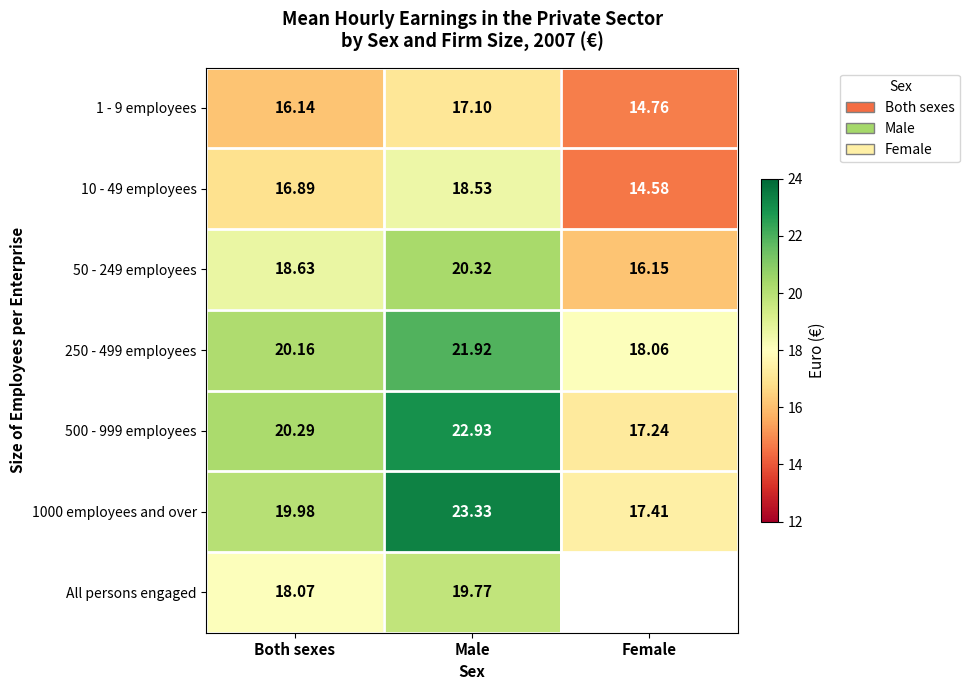

Rank the categories by 500 - 999 employees value from lowest to highest.

Female, Both sexes, Male